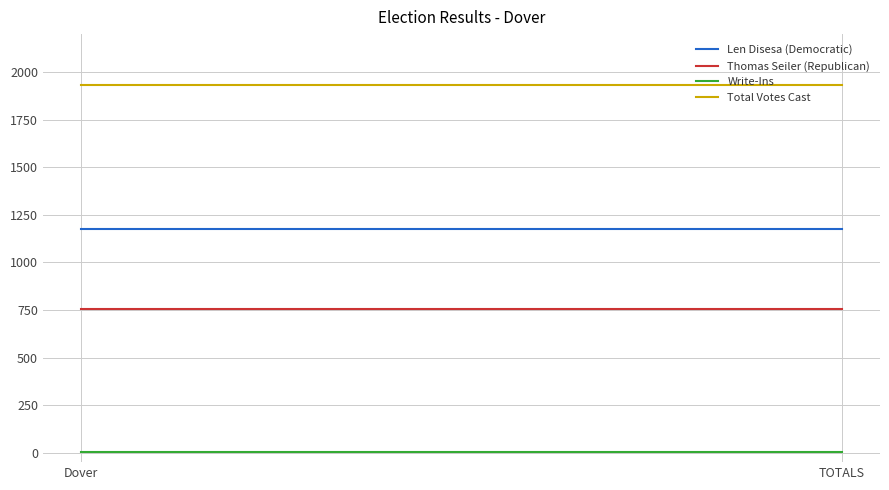

Reading left to right, transcribe all the data shown in this chart.

Len Disesa (Democratic): Dover=1176	TOTALS=1176
Thomas Seiler (Republican): Dover=754	TOTALS=754
Write-Ins: Dover=2	TOTALS=2
Total Votes Cast: Dover=1932	TOTALS=1932